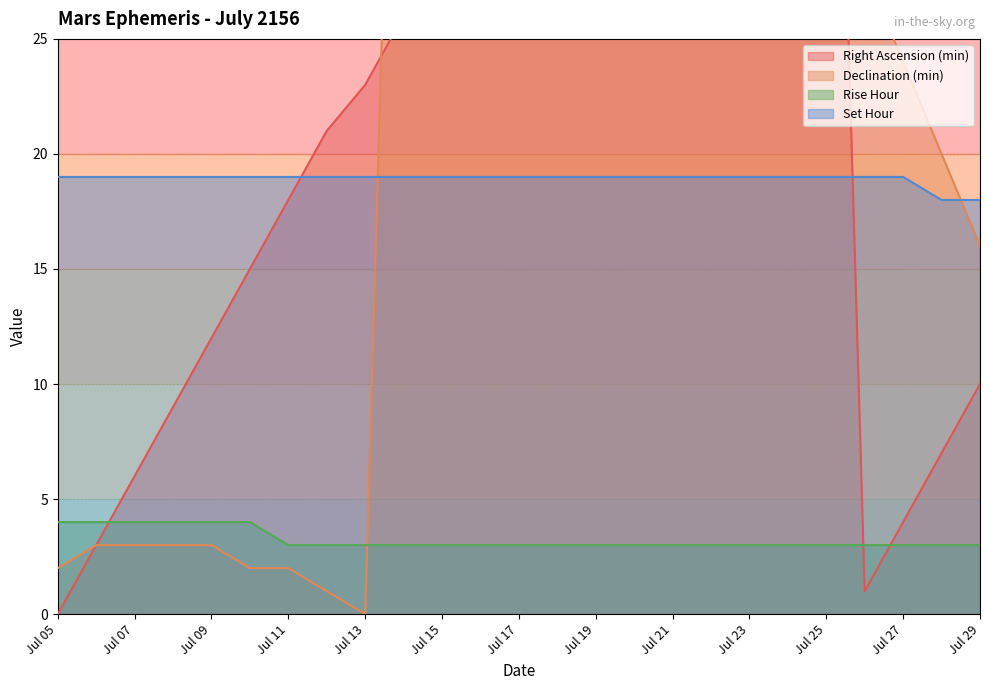

What is the sum of the Rise Hour values at Jul 27 and Jul 08?

7